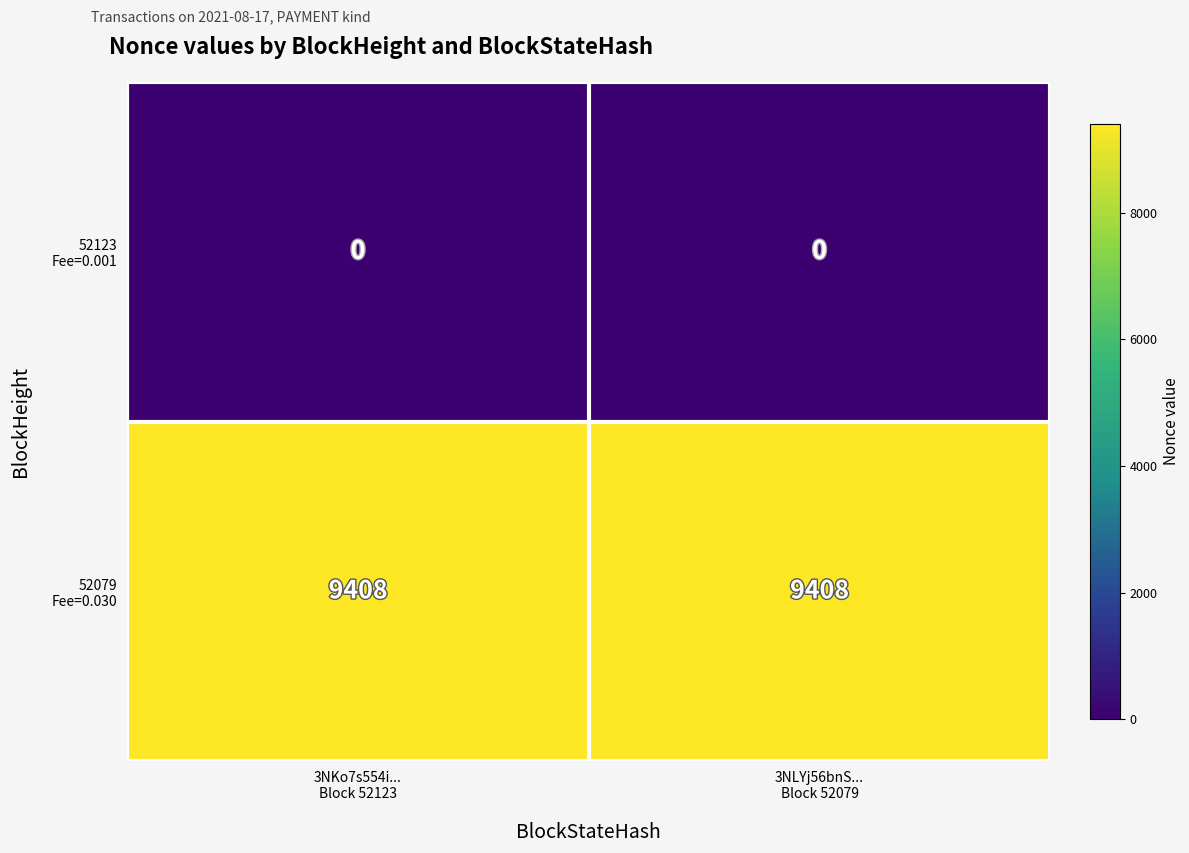

What is the greatest value displayed?

9408